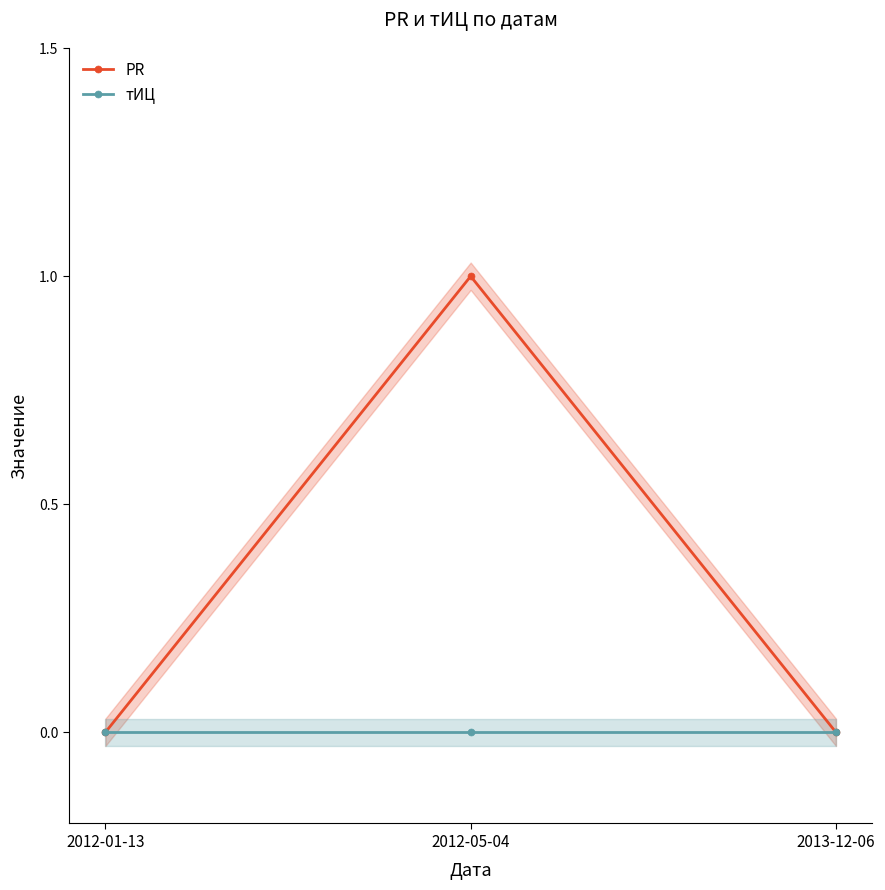

At how many categories does at least one series exceed 0?

1